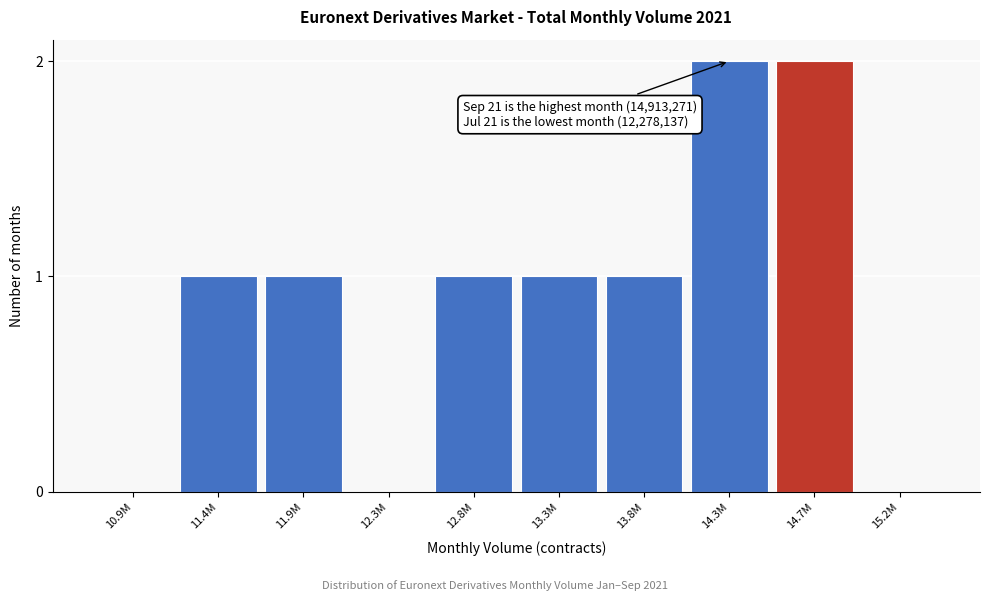

Reading left to right, what are all the values shown in this chart?

10.9M=0	11.4M=1	11.9M=1	12.3M=0	12.8M=1	13.3M=1	13.8M=1	14.3M=2	14.7M=2	15.2M=0